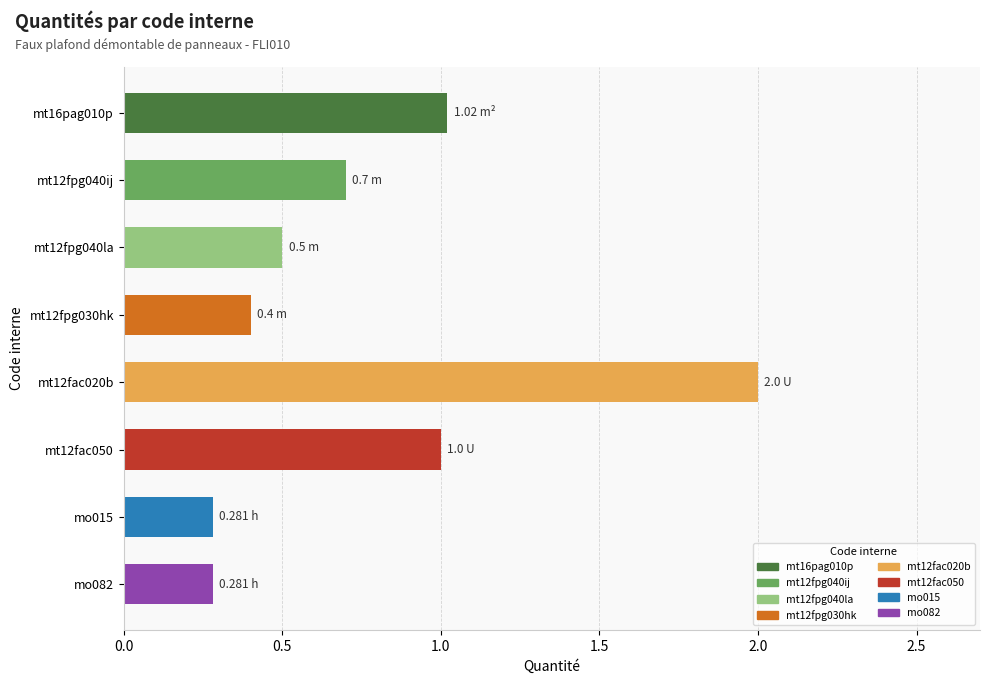

What is the difference between the maximum and minimum values?

1.7